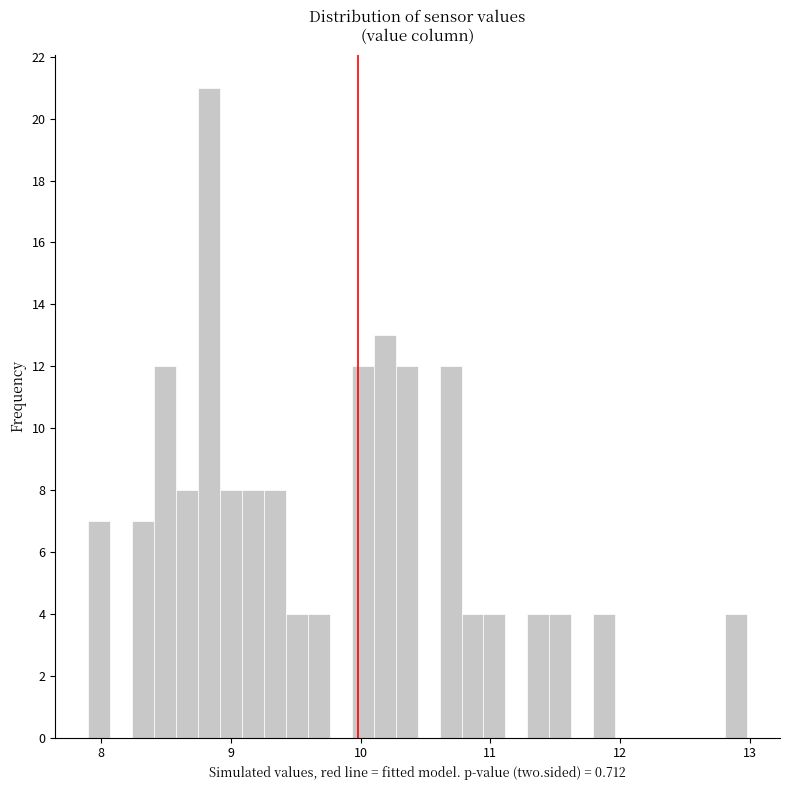

Around what value on the x-axis is the tallest bar? Give the approximate position of its centre, as read against the axis.

8.8